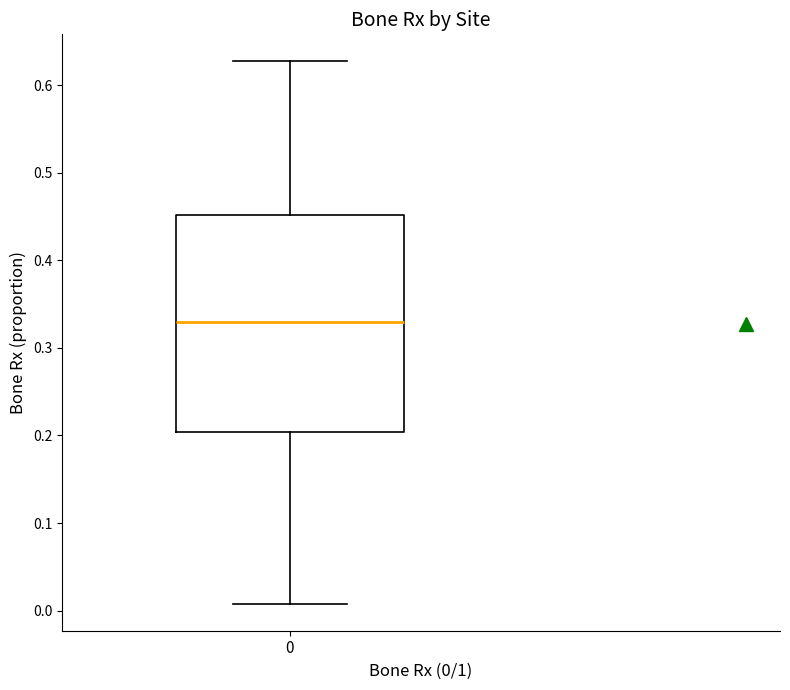

Read this box plot against the y-axis: the position of the median line, the range covered by the box, and the ends of both whiskers. The values are not printed on the chart, so give them approximately, as read against the axis.

median 0.33, box 0.20 to 0.45, whiskers 0.01 to 0.63